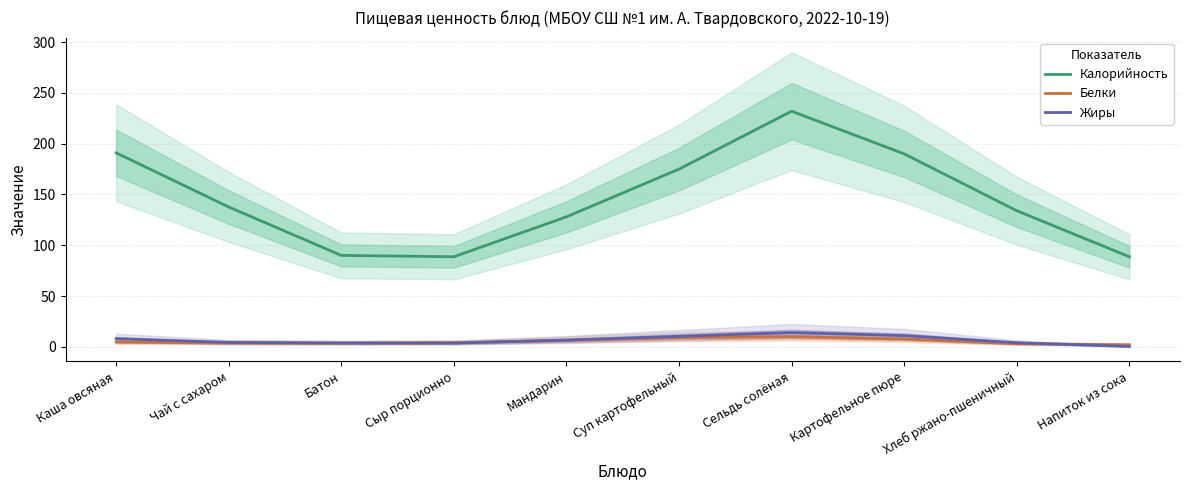

What is the label of the 7th point from the right?

Сыр порционно